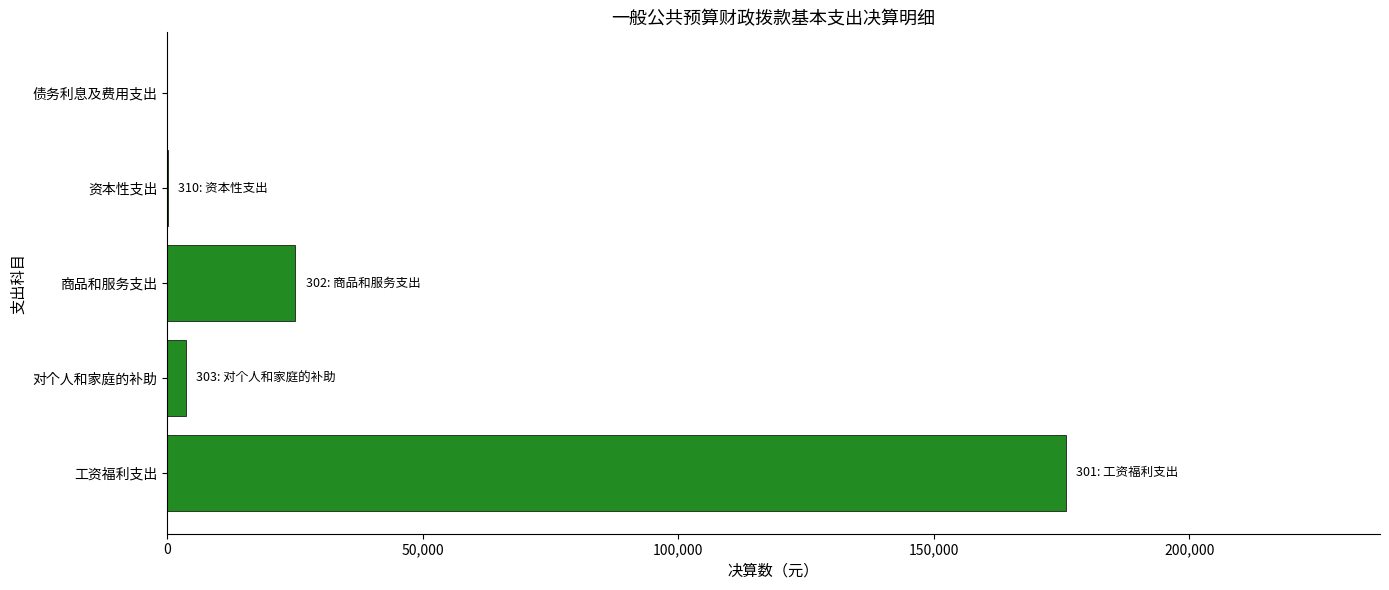

What is the sum of all values?

204797.9